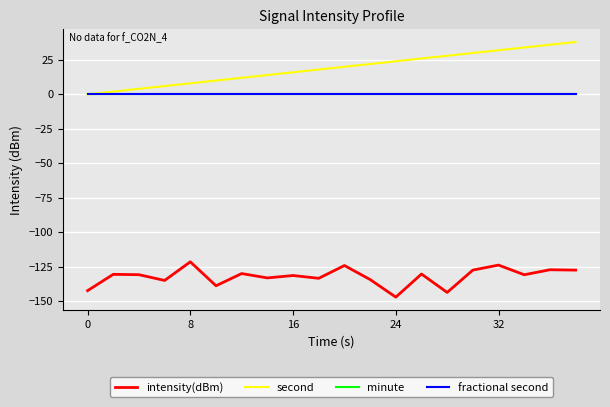

List the series in order of their peak value, highest first.

second, minute, fractional second, intensity(dBm)